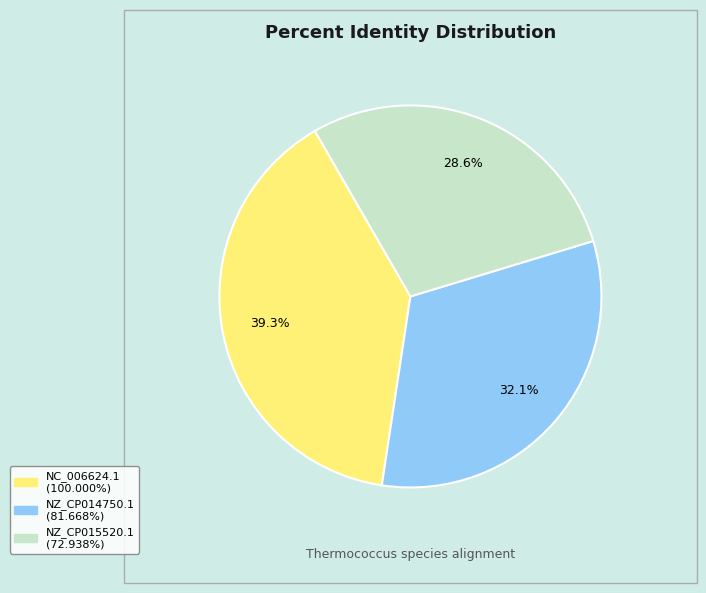

Do NZ_CP014750.1 and NC_006624.1 together represent more than half of the pie?

Yes